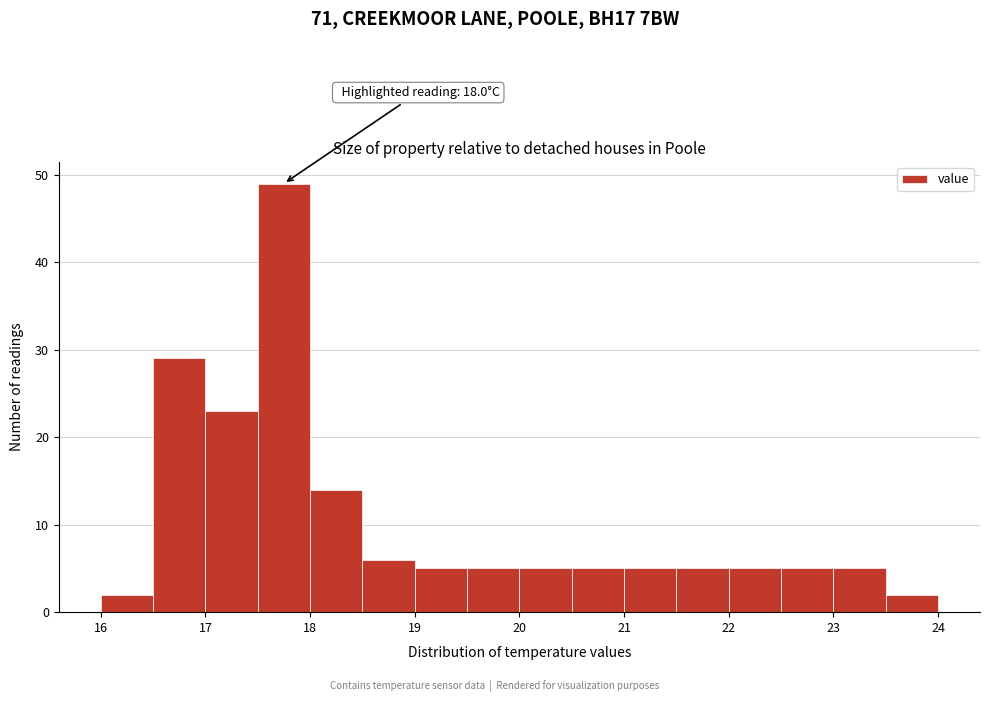

Which range on the x-axis has the tallest bar?

17.5 to 18.0